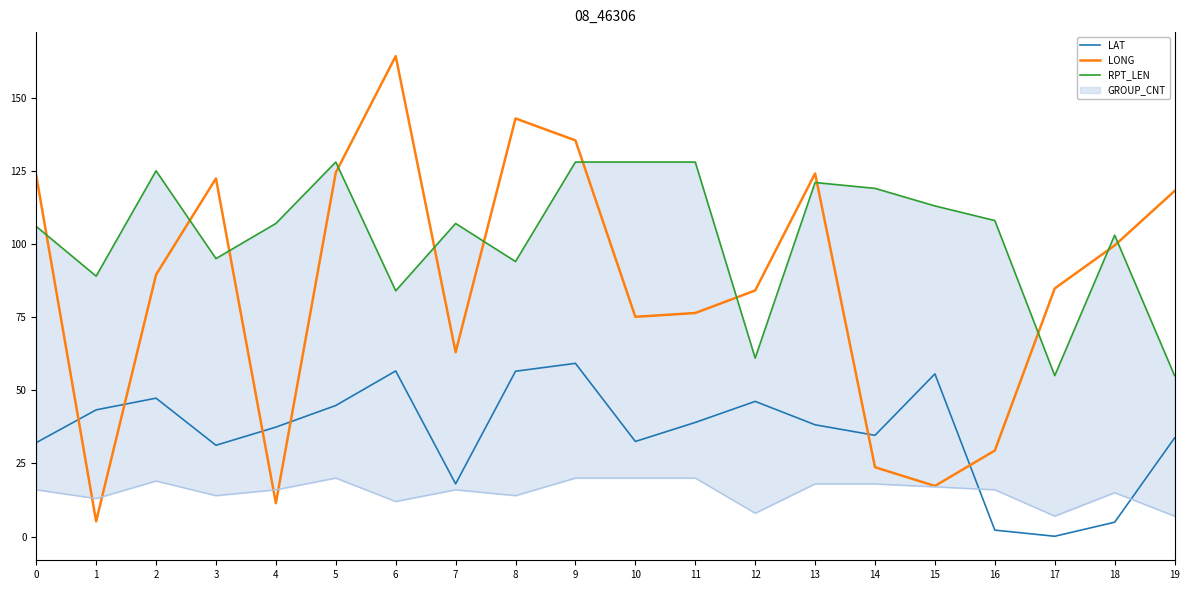

How many data points in RPT_LEN are above 107?

9